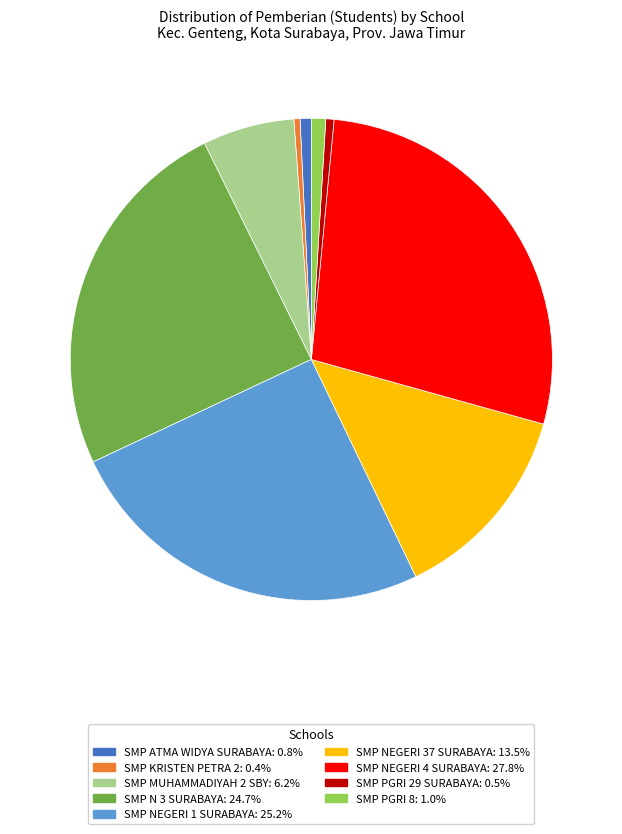

Which slice is the largest?

SMP NEGERI 4 SURABAYA